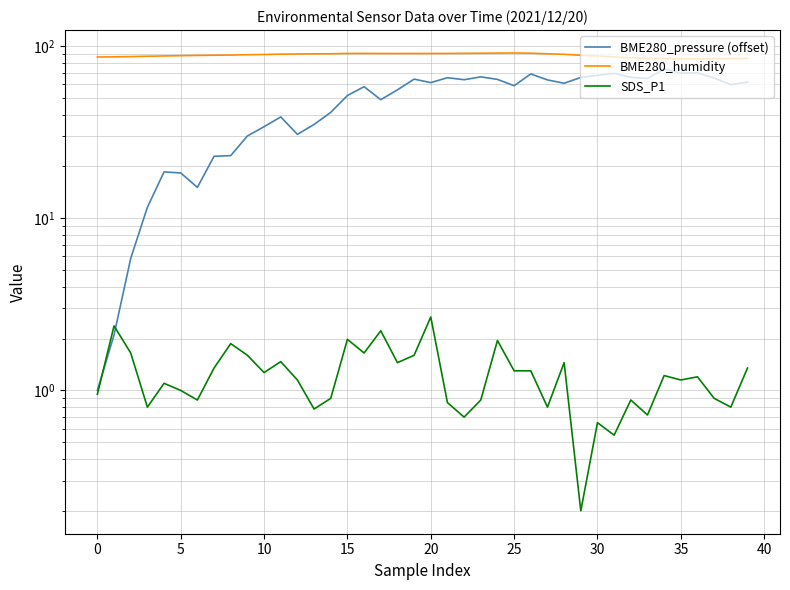

List the series in order of their overall mean, highest first.

BME280_humidity, BME280_pressure (offset), SDS_P1